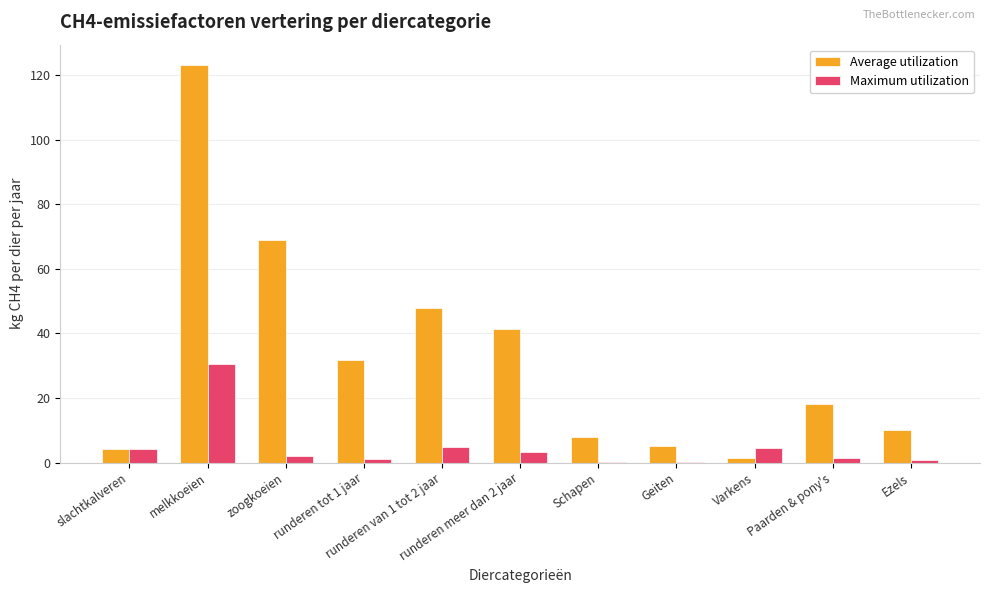

What is the spread (max minus min) of values at Varkens?

3.0